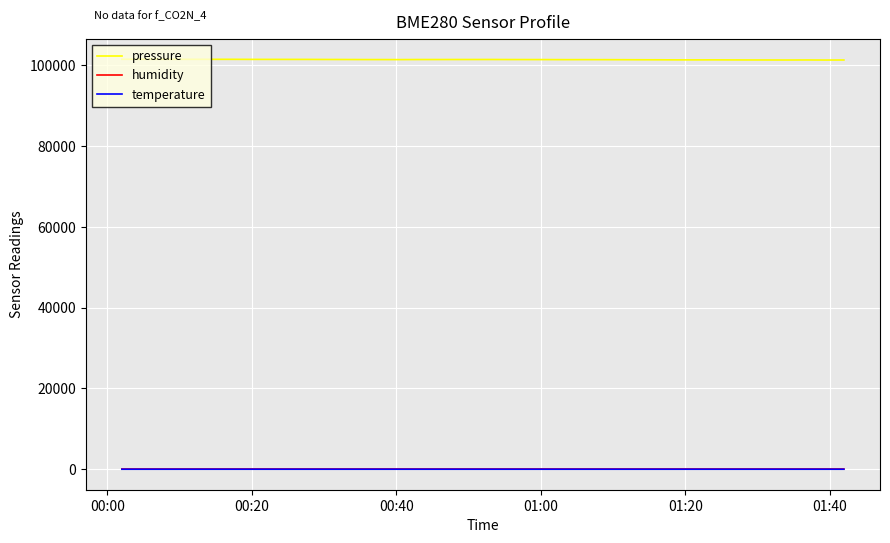

How many values in the humidity series exceed 65?

36